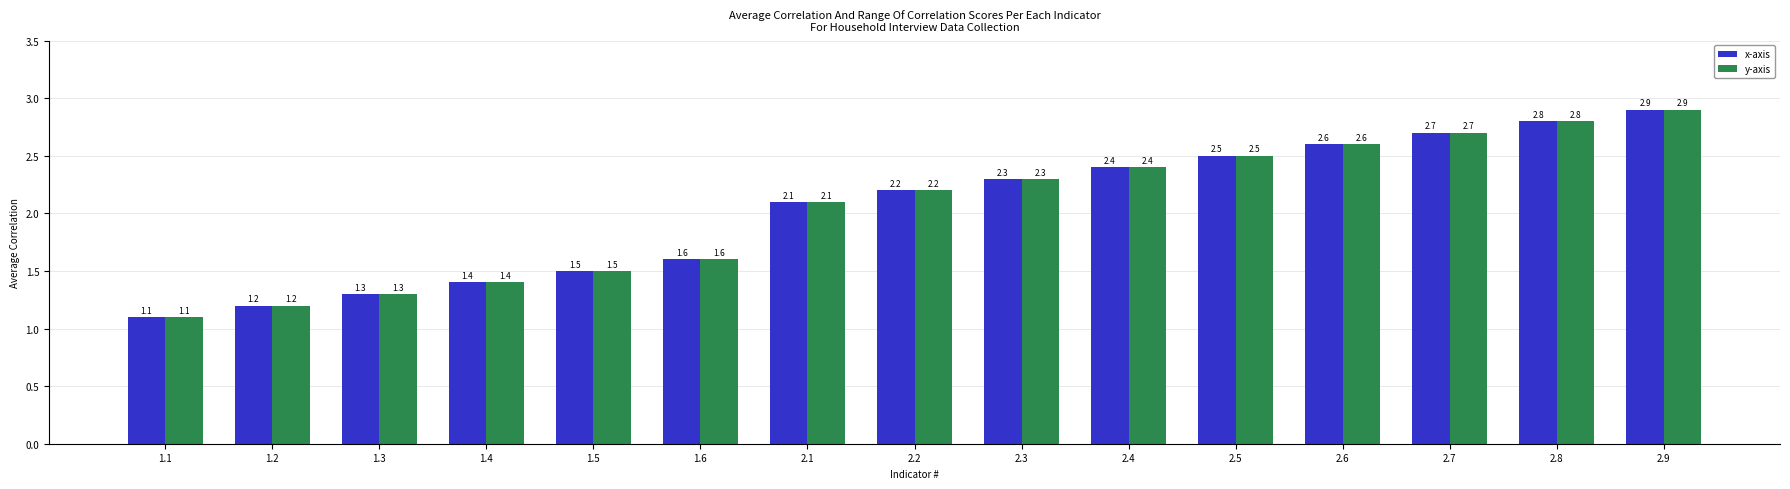

True or false: x-axis has a value of 1.1 at 1.1.

True